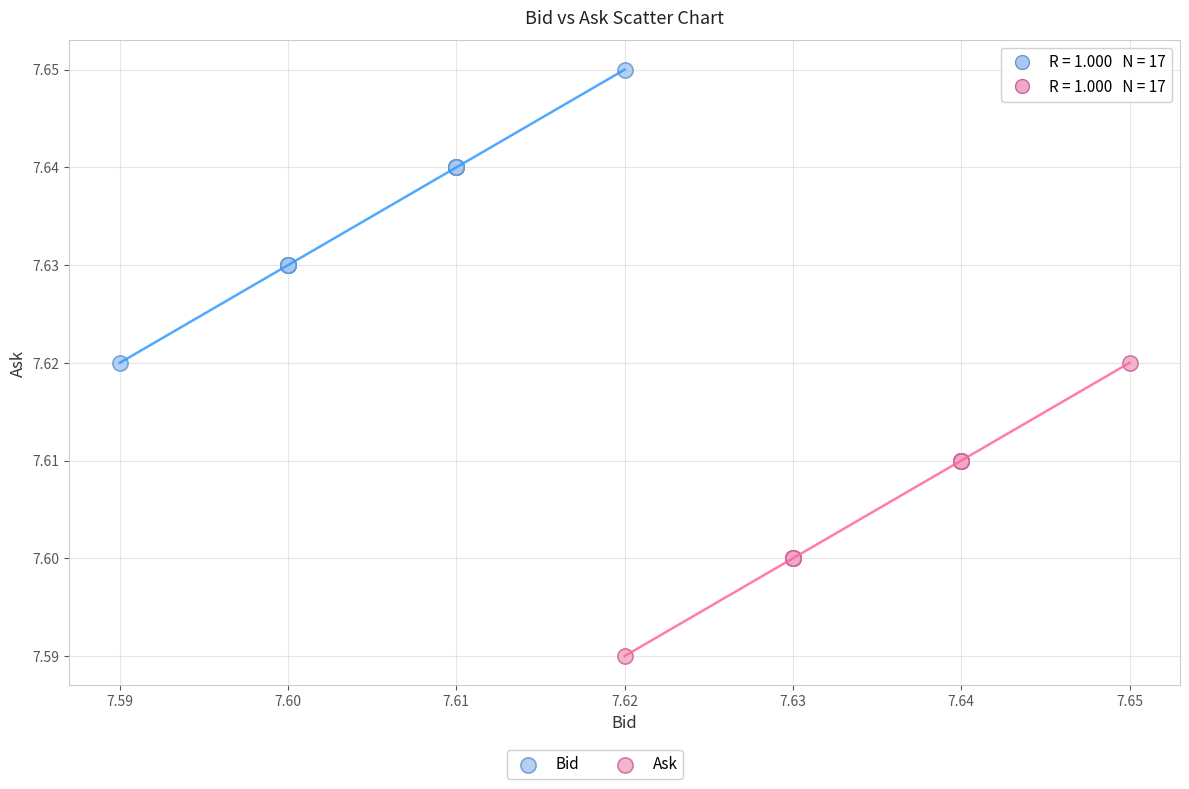

Which series reaches the maximum Y coordinate?

Bid